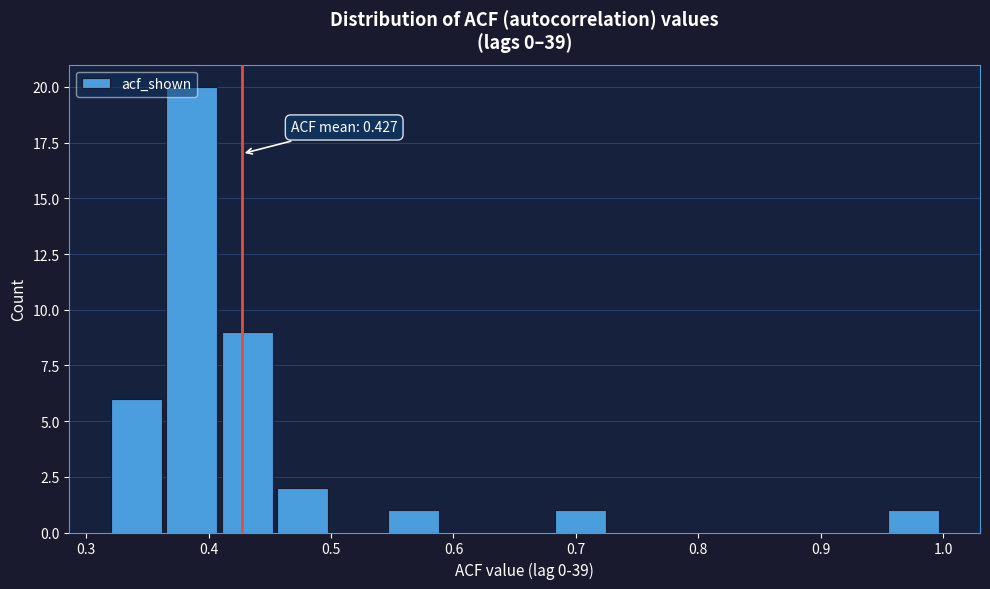

Which range on the x-axis has the tallest bar?

0.37 to 0.41